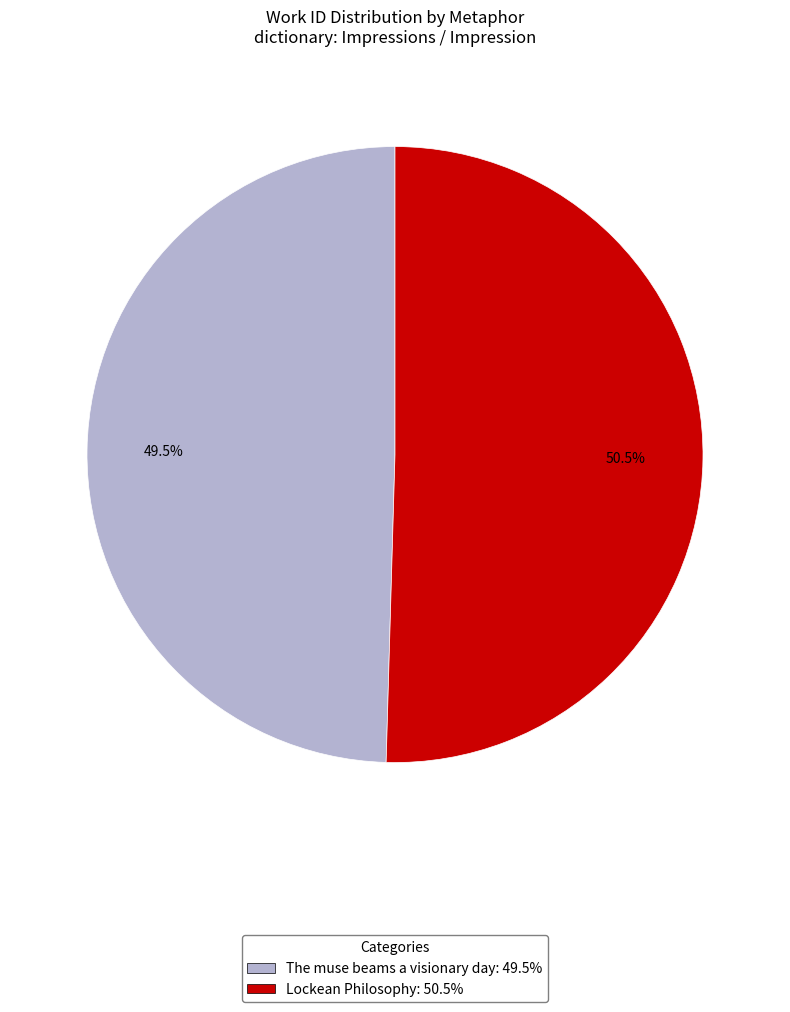

Rank the categories by value from highest to lowest.

Lockean Philosophy, The muse beams a visionary day